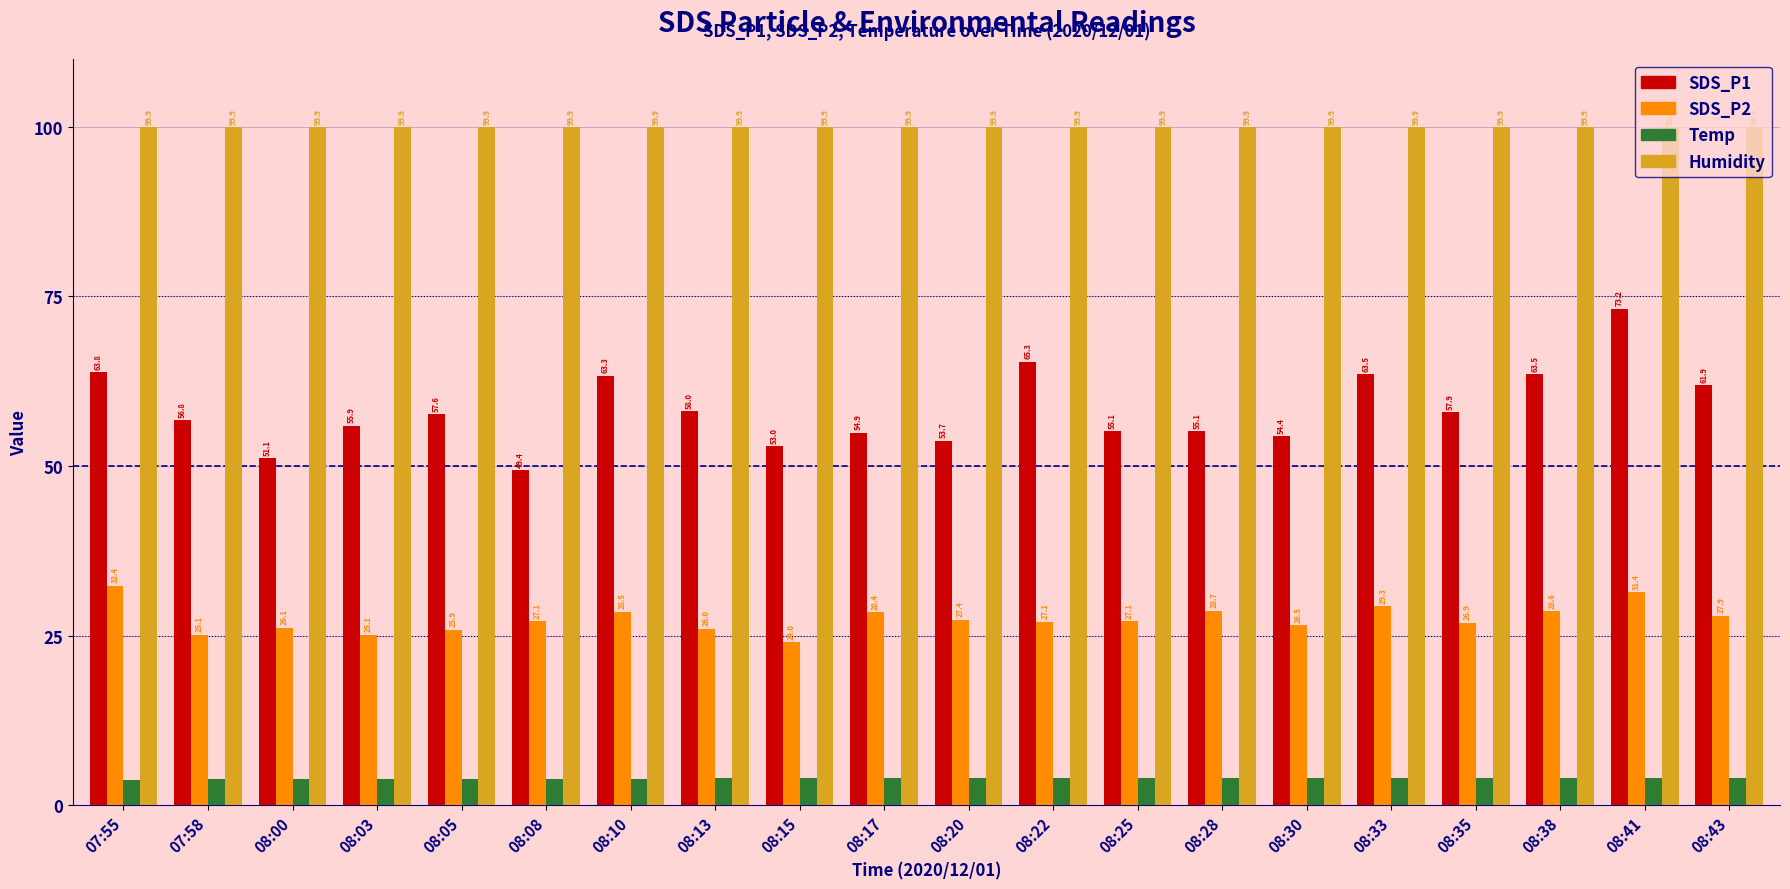

Count the number of data series in this chart.

4